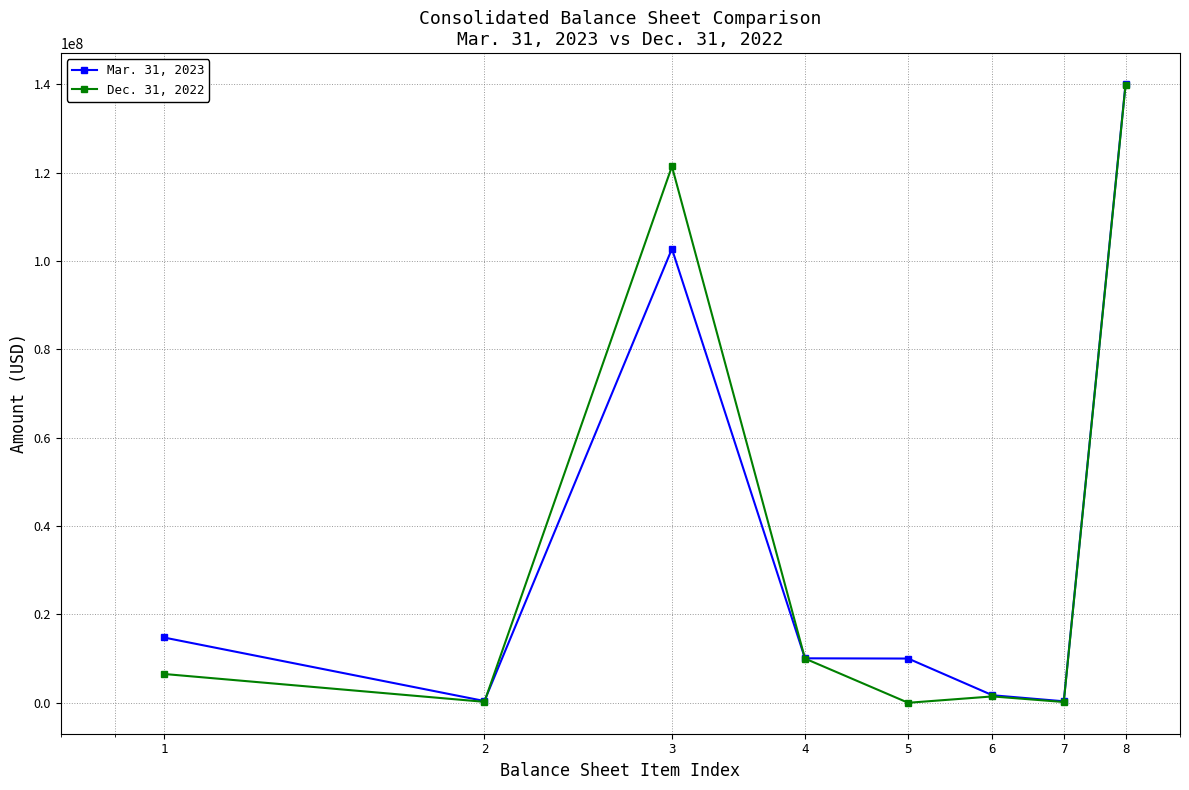

What is the greatest value displayed?

140047460